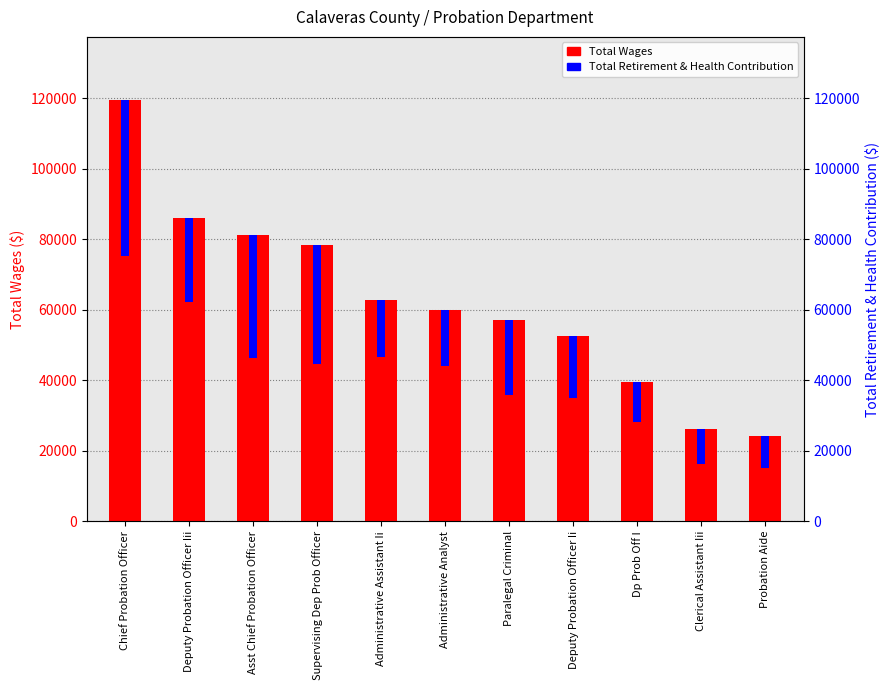

Rank the series by their maximum value, from highest to lowest.

Total Wages, Total Retirement & Health Contribution